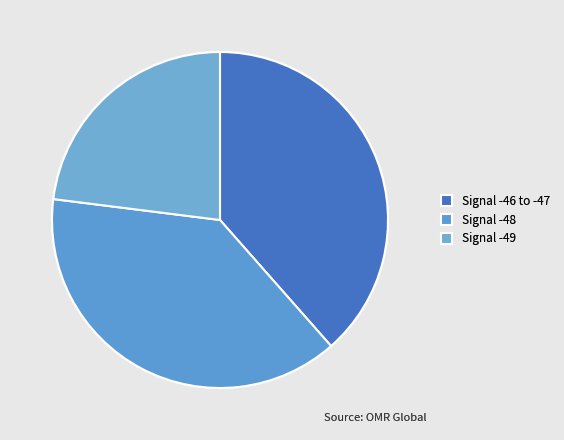

How many segments does this pie chart have?

3